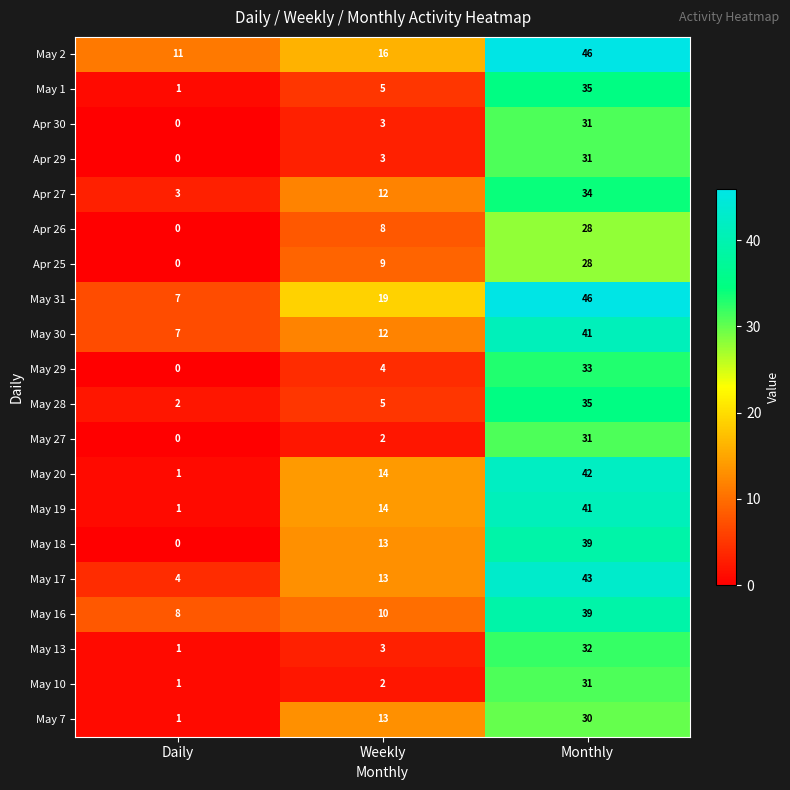

What is the highest value of the May 13 series?

32